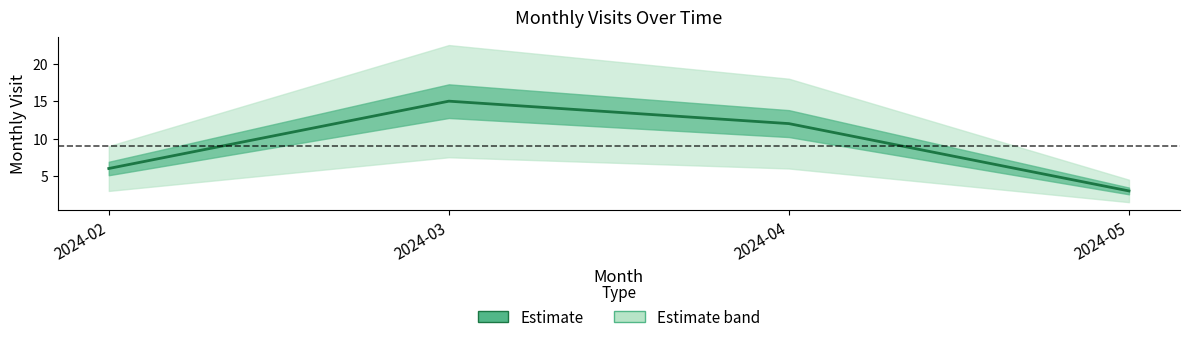

The value at 2024-03 is 20. True or false?

False